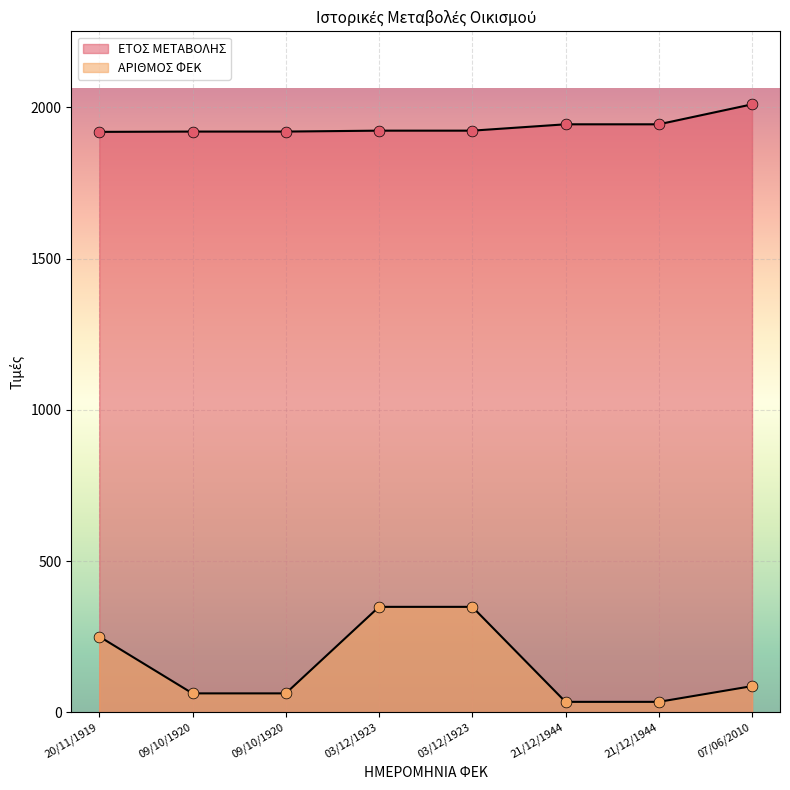

At which category is the sum across all series the highest?

03/12/1923